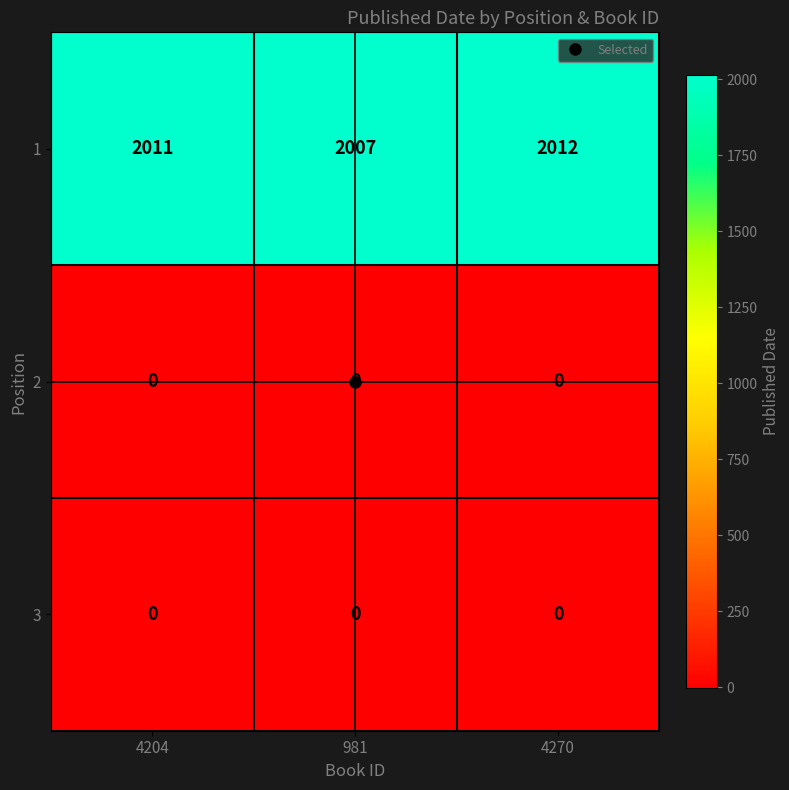

List the labels in order of 1 value, largest first.

4270, 4204, 981